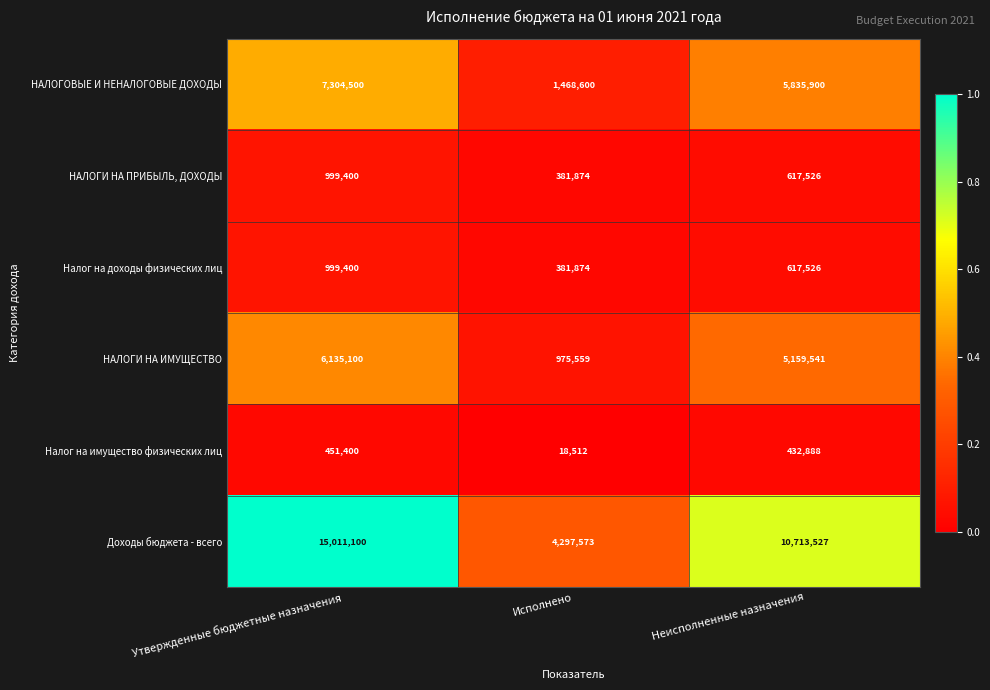

What is the difference between the maximum and minimum values in the Доходы бюджета - всего series?

10713527